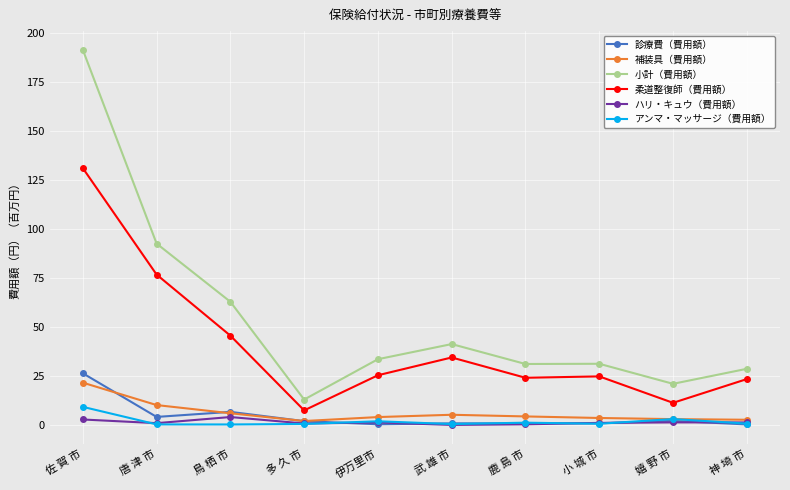

Which category has the highest value in the 柔道整復師（費用額） series?

佐 賀 市